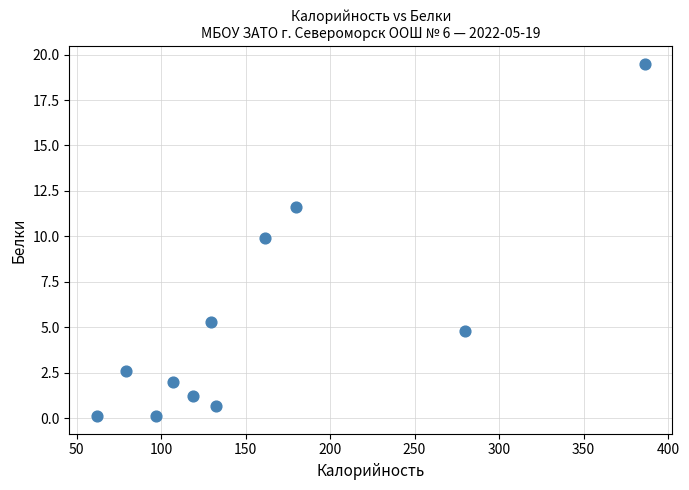

What Y value in the scatter plot is closest to 9?

9.9